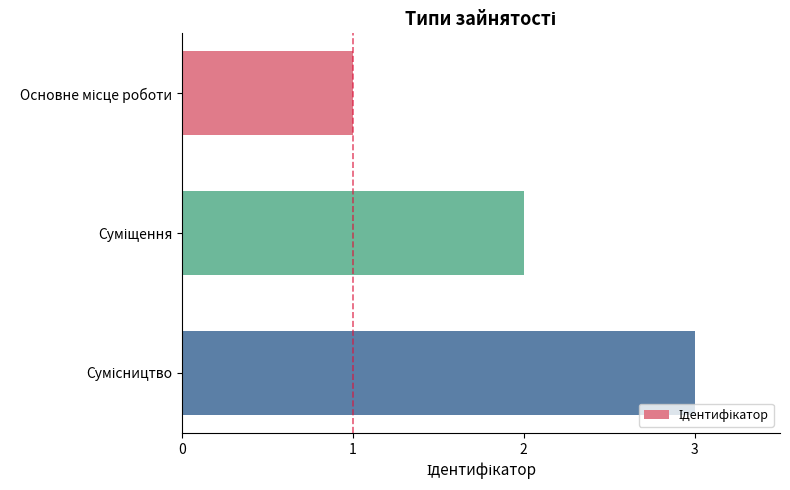

What is the greatest value displayed?

3